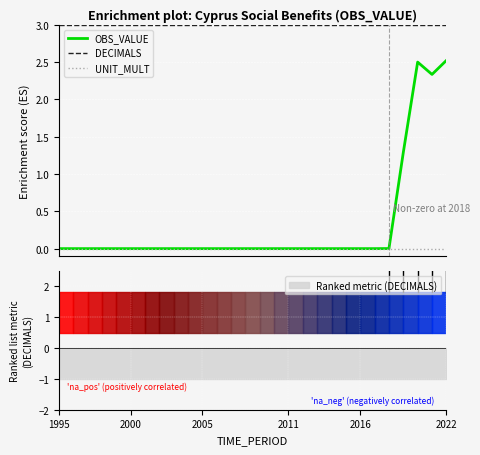

What is the total value across all series at 11?

3.0